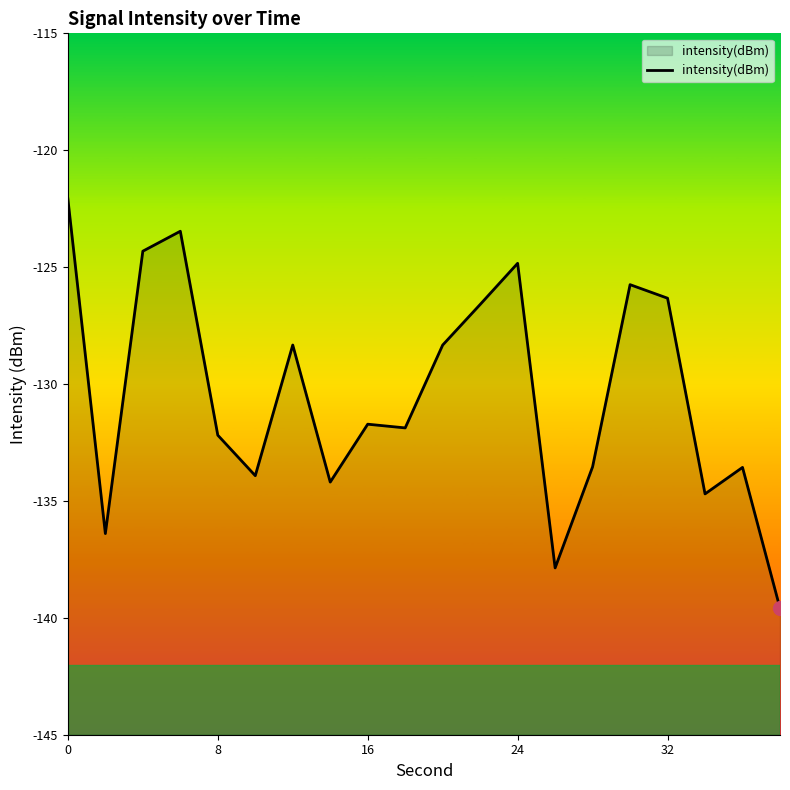

What is the change in value from 8 to 24?

+7.4